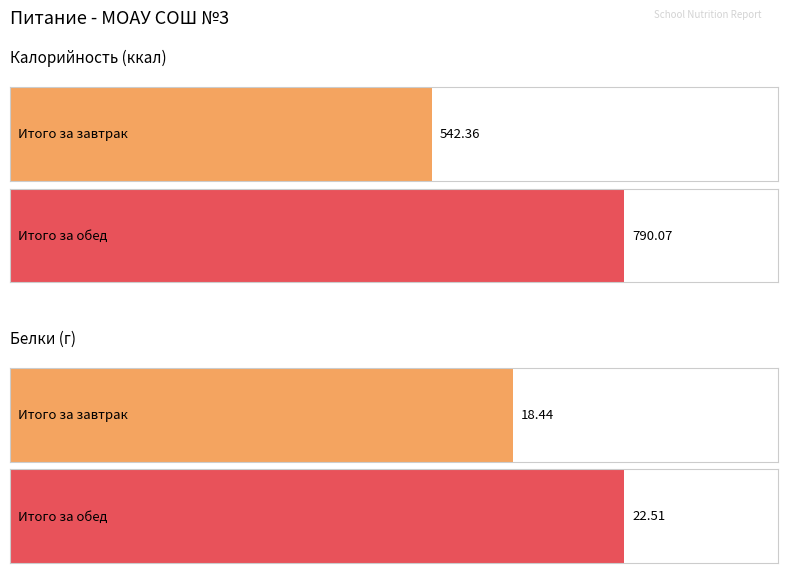

Reading left to right, extract all data points from this chart.

Калорийность: Итого за завтрак=542.4	Итого за обед=790.1
Белки: Итого за завтрак=18.4	Итого за обед=22.5